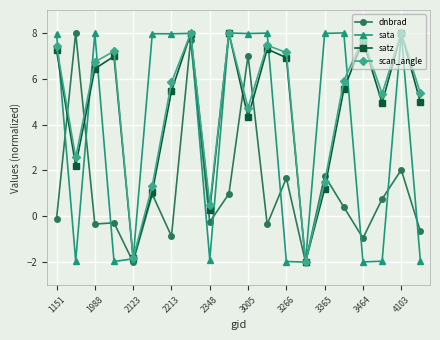

What is the minimum value for sata?

-2.0